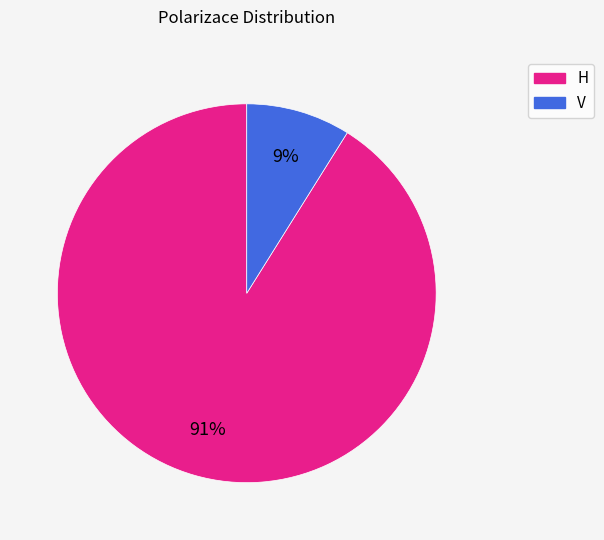

Which slice represents more than half of the pie?

H